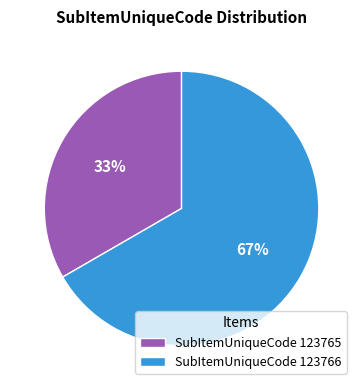

Approximately how many times larger is the value at SubItemUniqueCode 123766 compared to SubItemUniqueCode 123765?

2.0